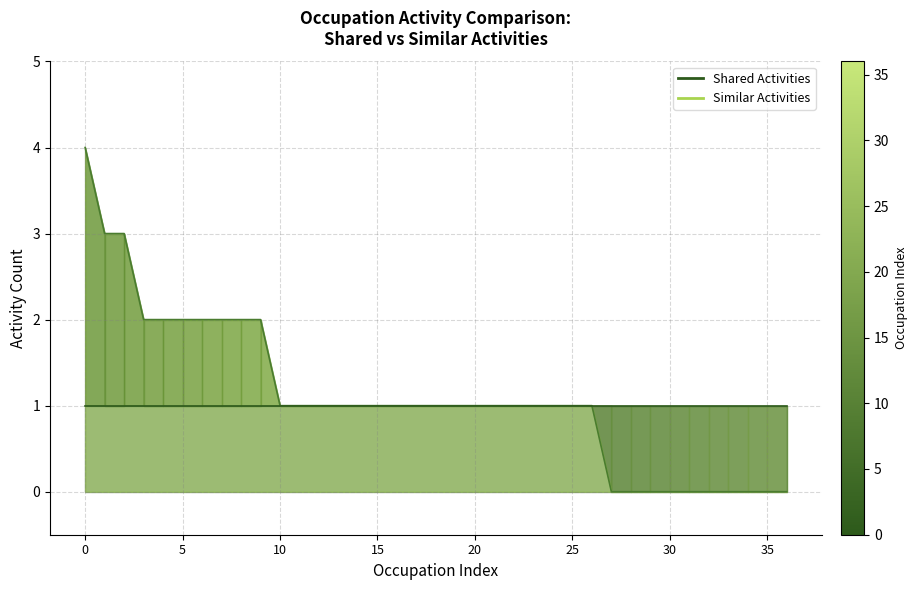

What is the label of the 15th point from the left?

14